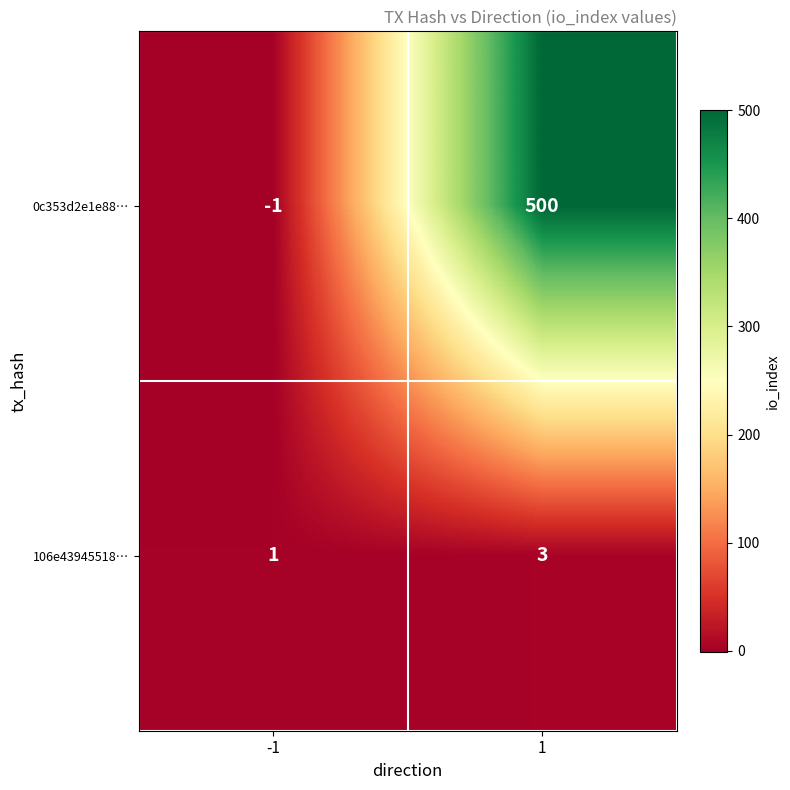

How many series are shown in this chart?

2